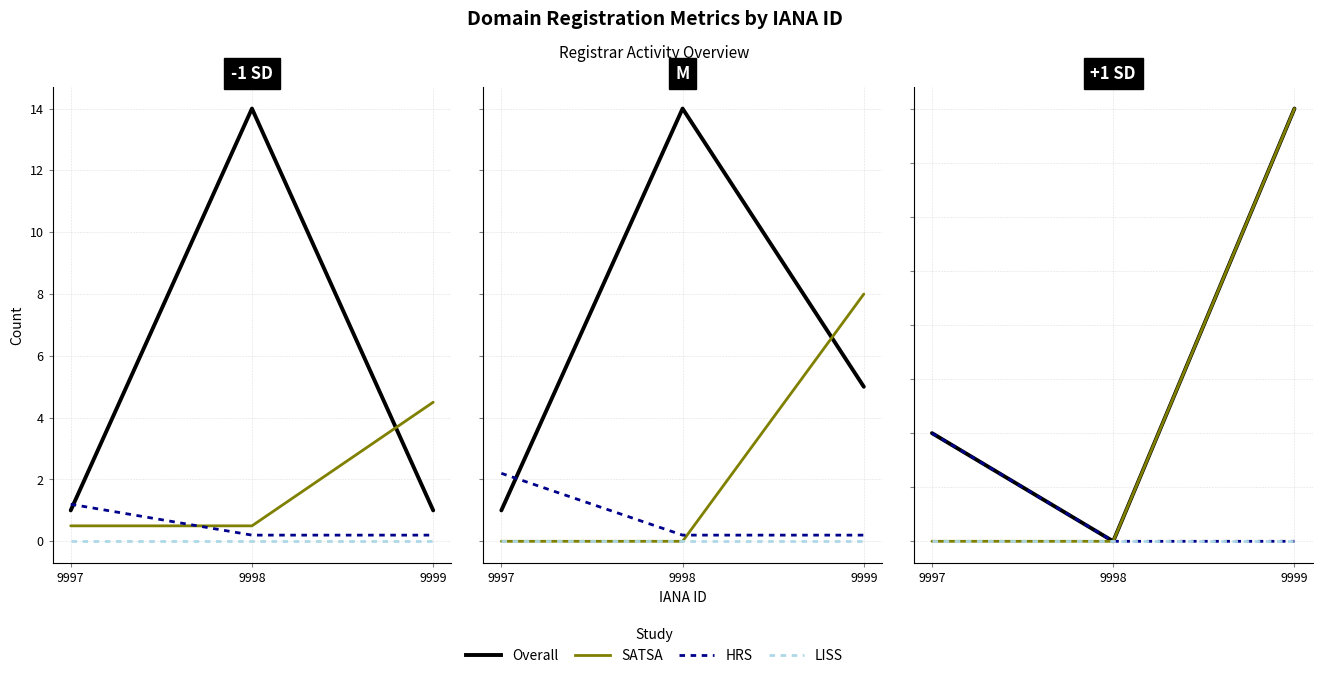

At which category is the sum across all series the highest?

9999